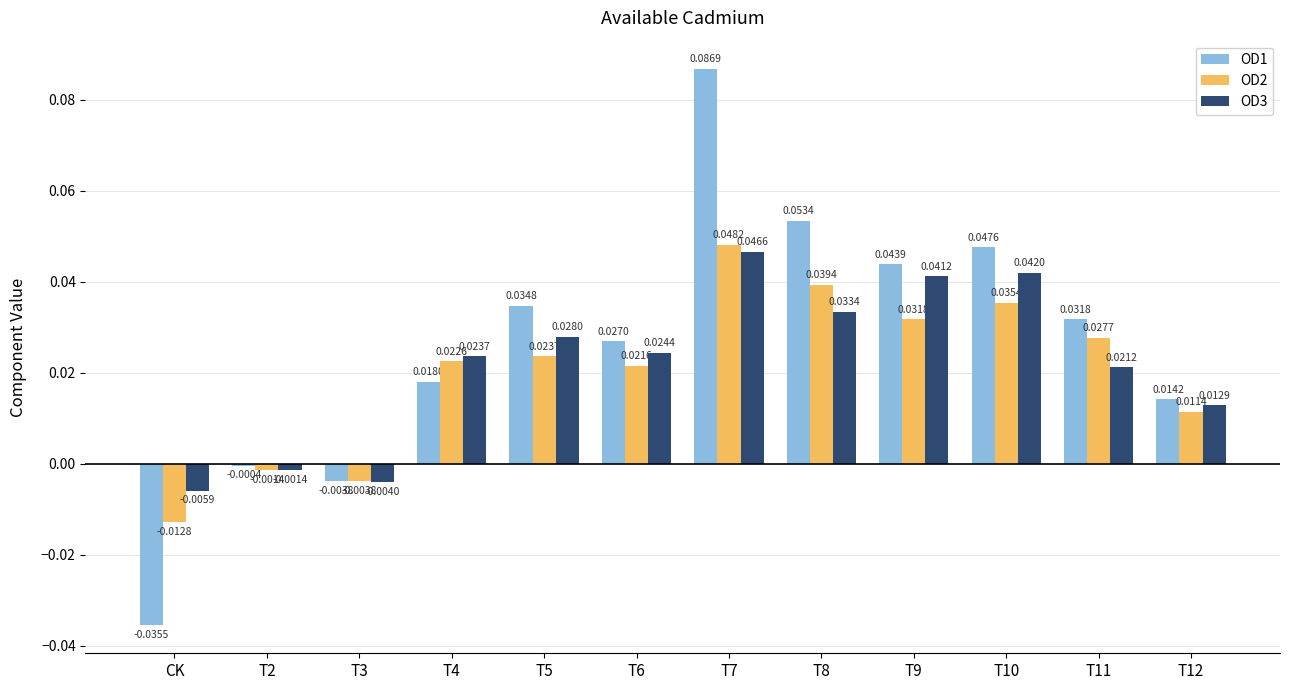

Which label corresponds to the largest value in the chart?

T7